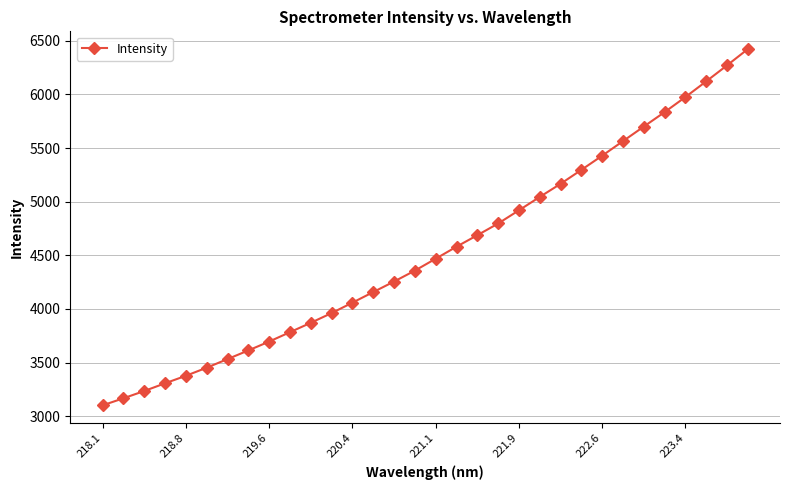

What is the minimum value shown in the chart?

3100.4